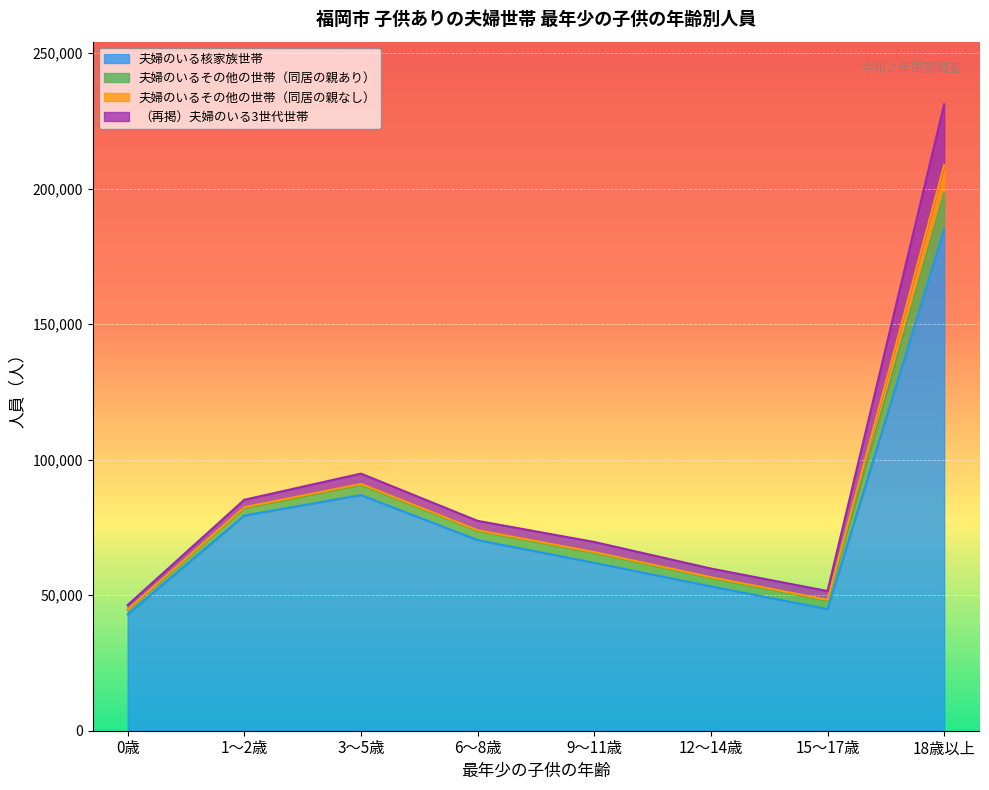

Where is the first local maximum for 夫婦のいるその他の世帯（同居の親あり）?

3～5歳